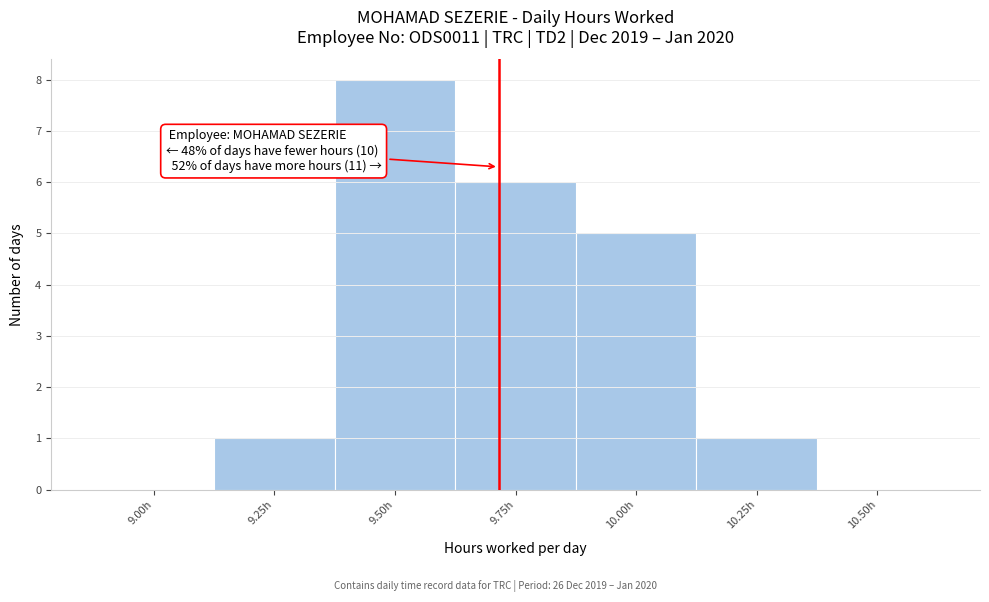

Reading right to left, transcribe all the data shown in this chart.

10.50h=0	10.25h=1	10.00h=5	9.75h=6	9.50h=8	9.25h=1	9.00h=0